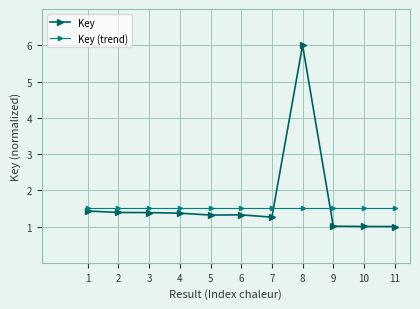

Which series has the largest range (max minus min)?

Key